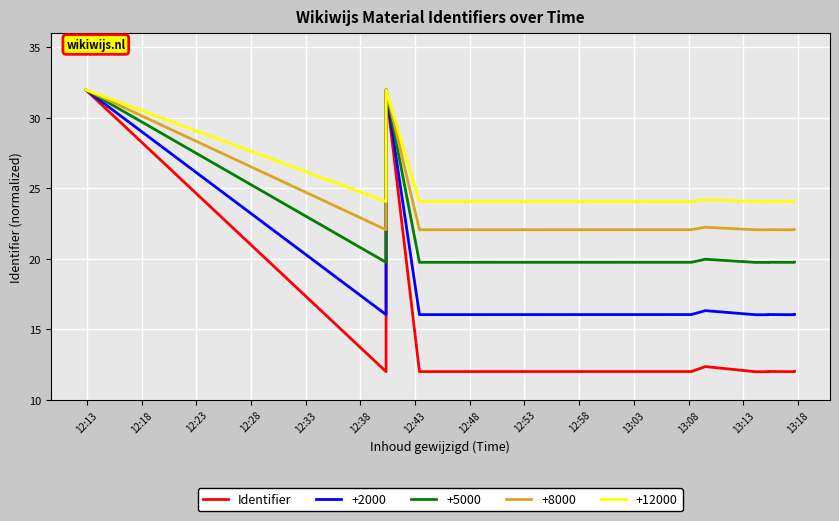

True or false: the data shows 12.0 at 12:48.

True